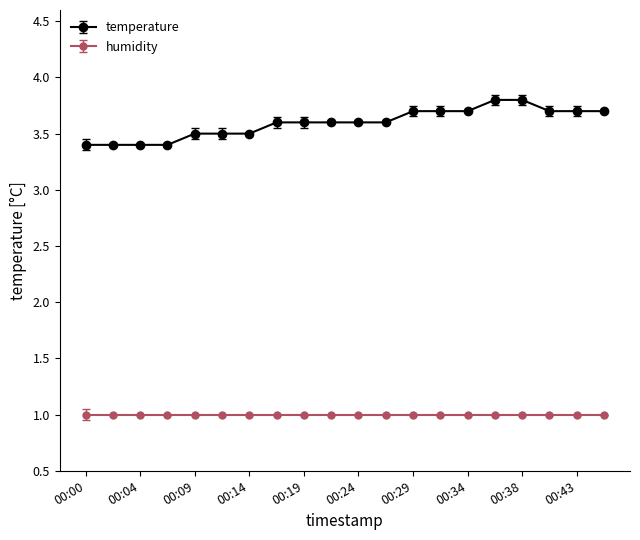

List the series in order of their overall mean, highest first.

temperature, humidity